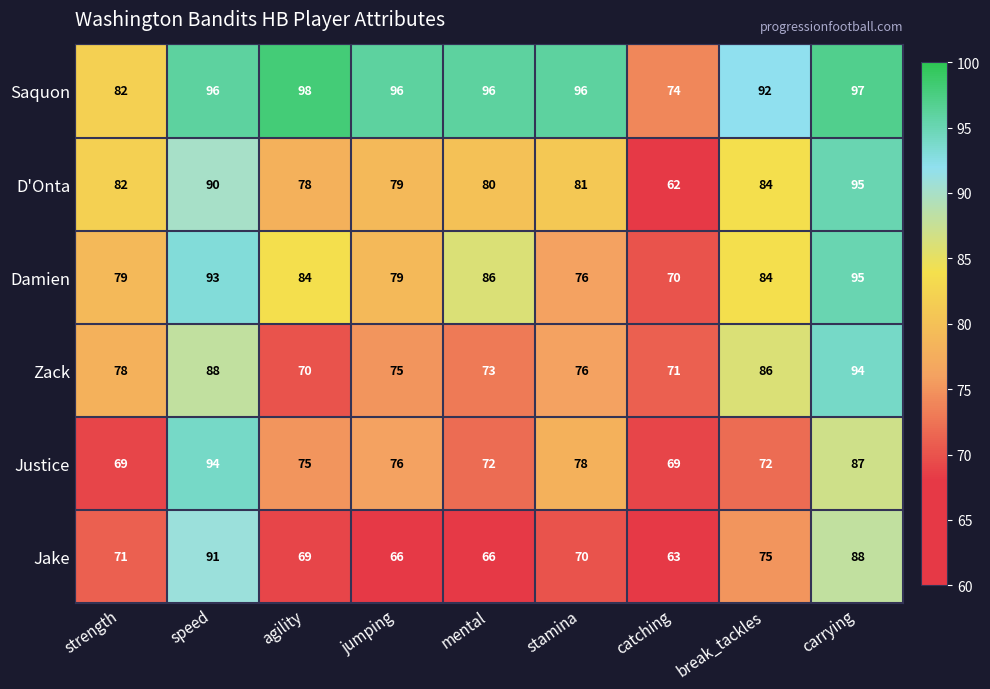

At which category is the sum across all series the highest?

carrying